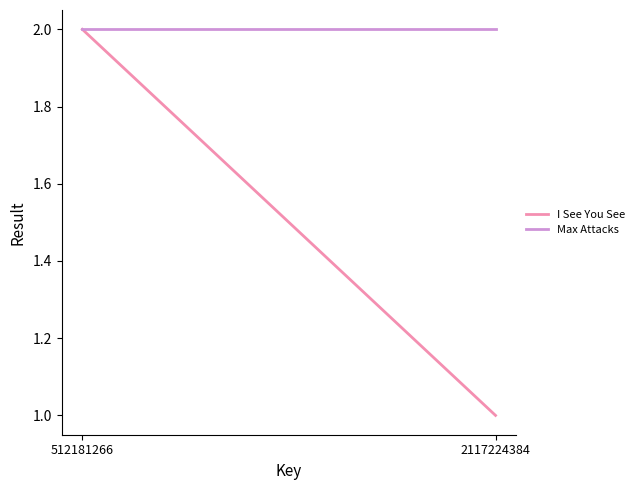

What are all the series names shown in the legend?

I See You See, Max Attacks